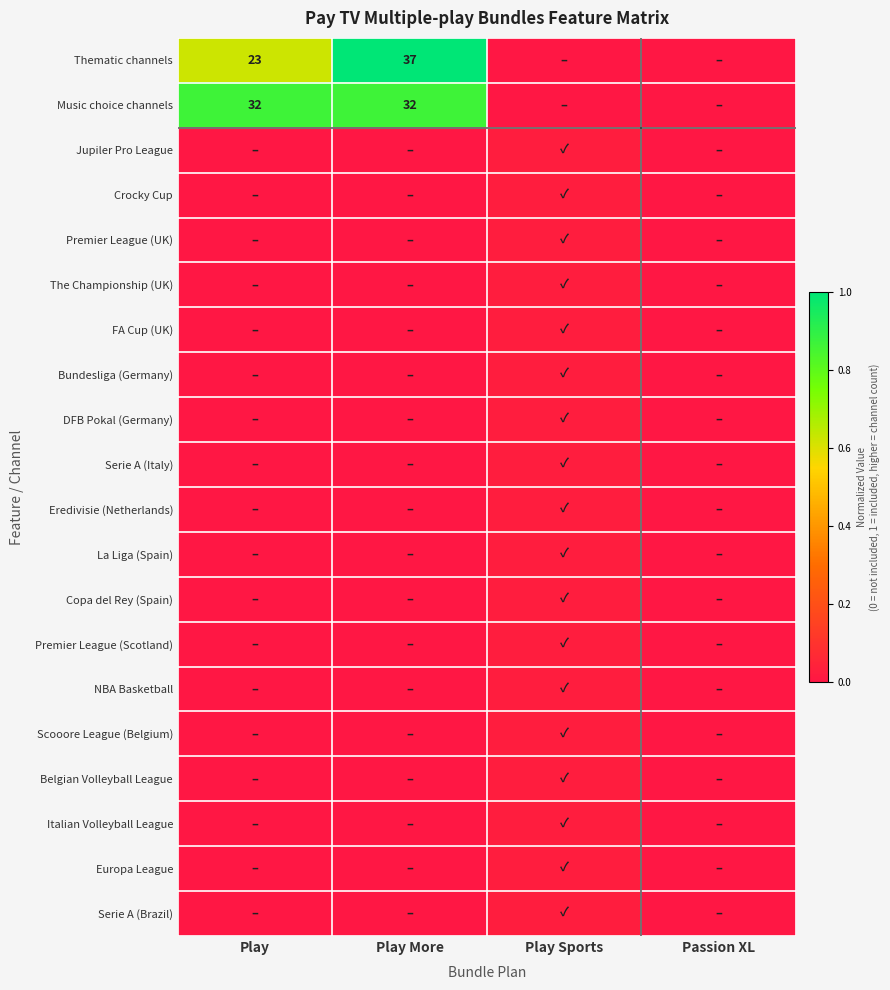

Which has a higher value, Play More or Passion XL?

Play More